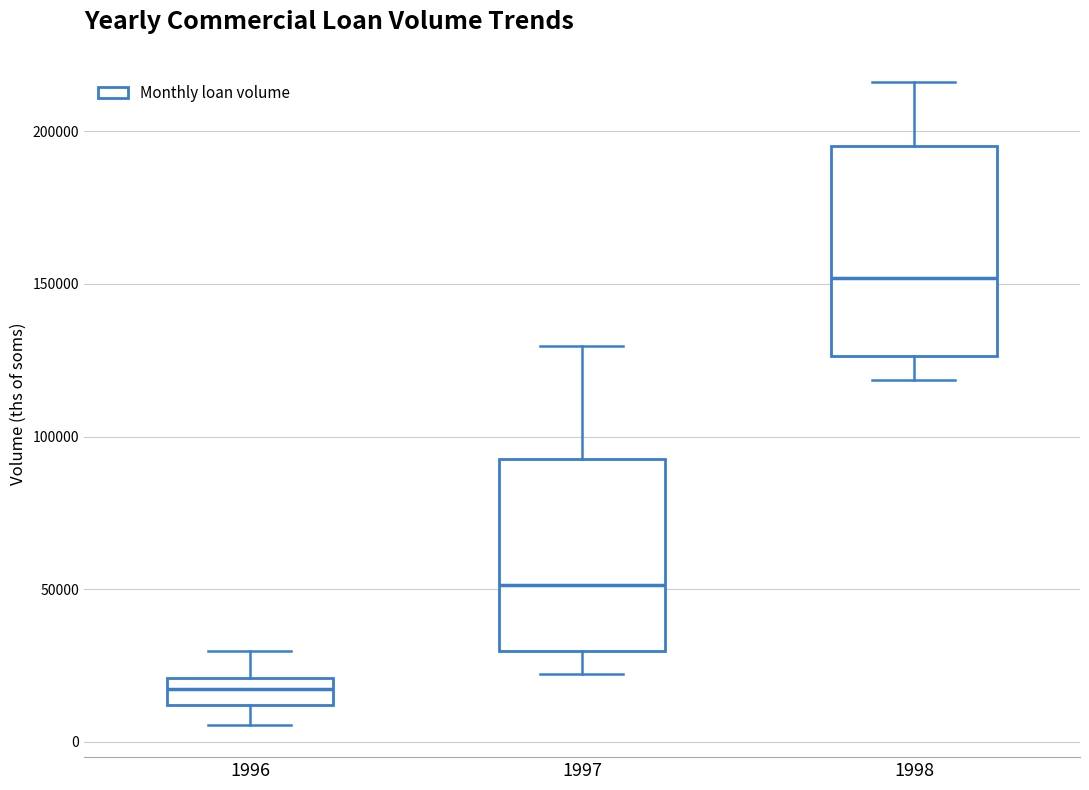

Which box has the highest median line?

1998